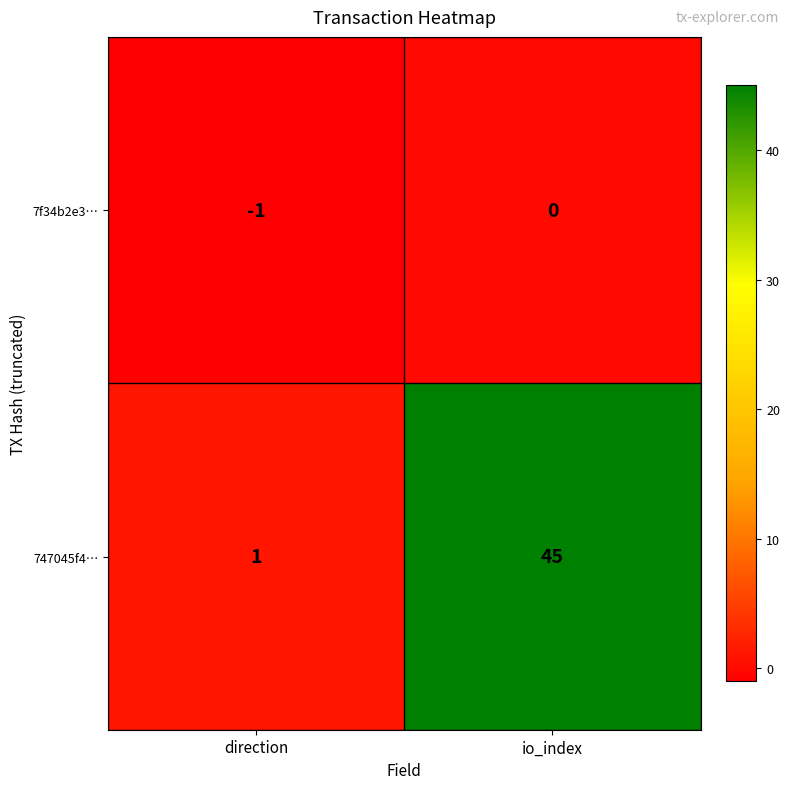

Reading right to left, what are all the values shown in this chart?

7f34b2e3…: 0	-1
747045f4…: 45	1